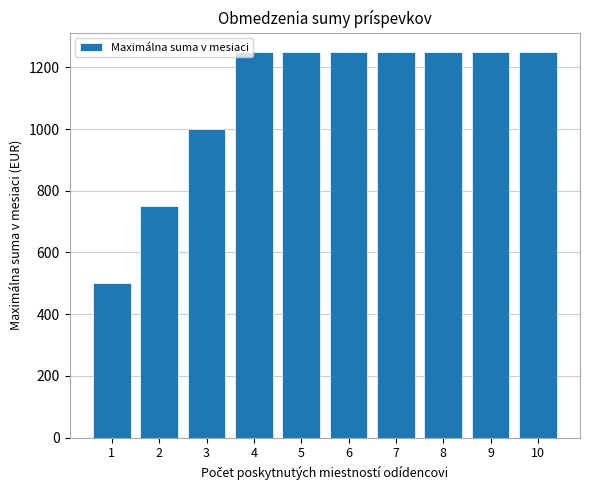

What is the smallest value displayed?

500